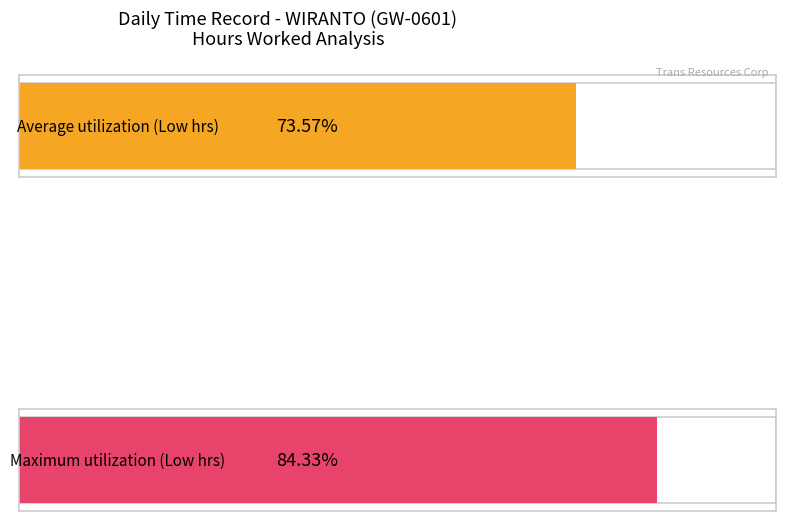

Are the bars grouped side by side (vs. stacked)?

No